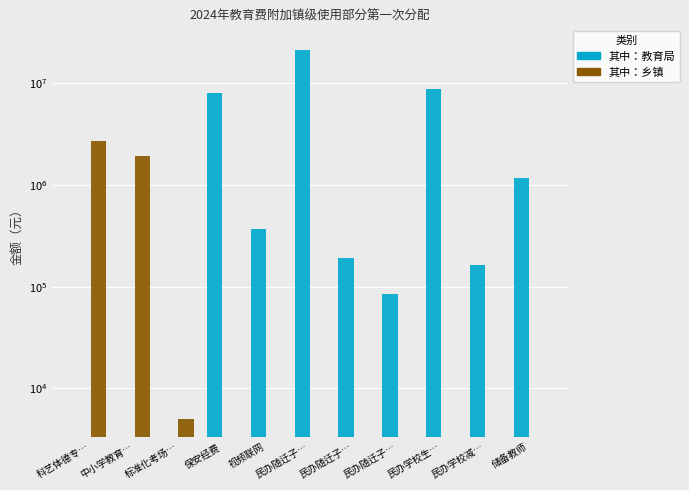

Does the chart contain any negative values?

No